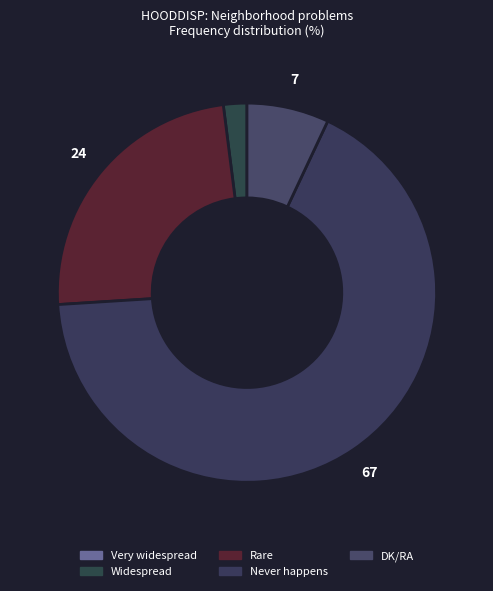

True or false: Widespread accounts for 2% of the total.

True